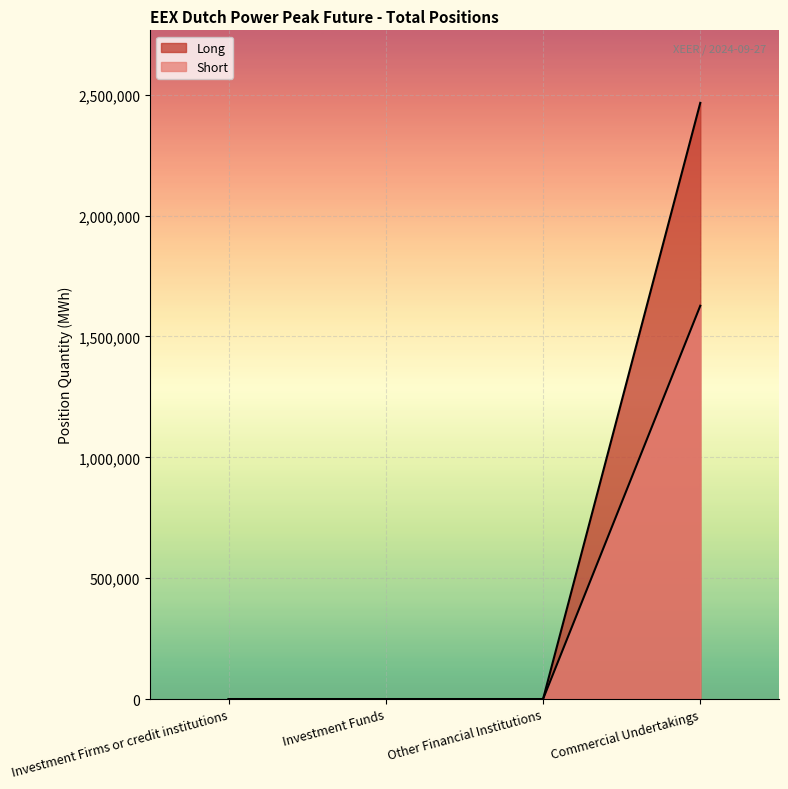

True or false: Short and Long intersect in this chart.

False